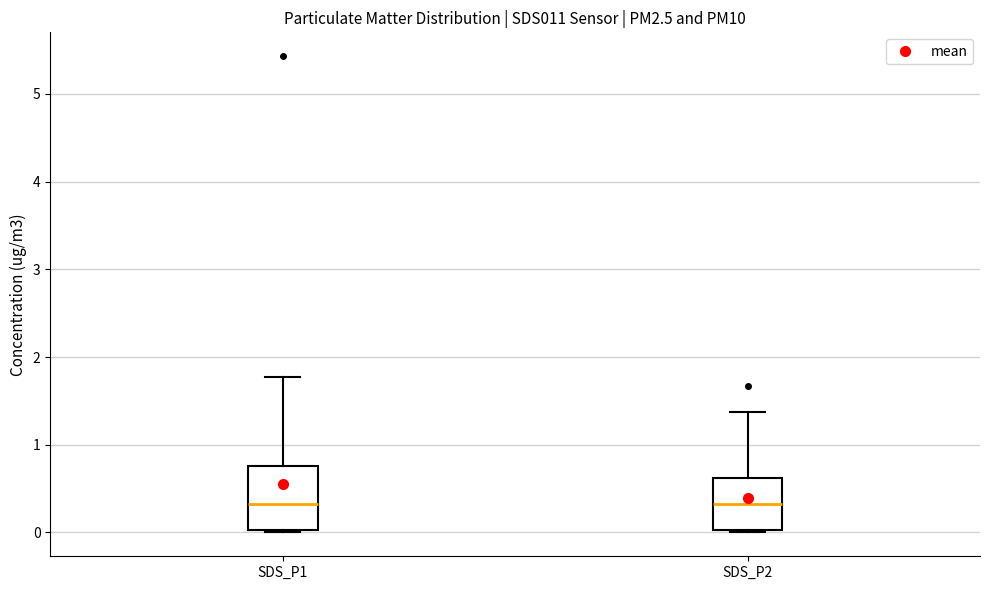

Where does the median line of the box for SDS_P2 sit on the y-axis? The values are not printed on the chart, so give them approximately, as read against the axis.

0.3